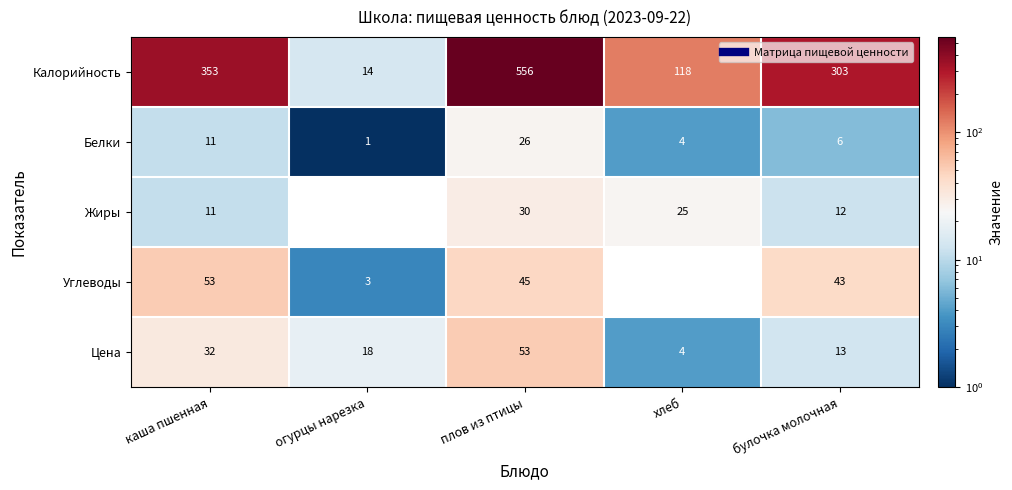

List the labels in order of Углеводы value, largest first.

каша пшенная, плов из птицы, булочка молочная, огурцы нарезка, хлеб